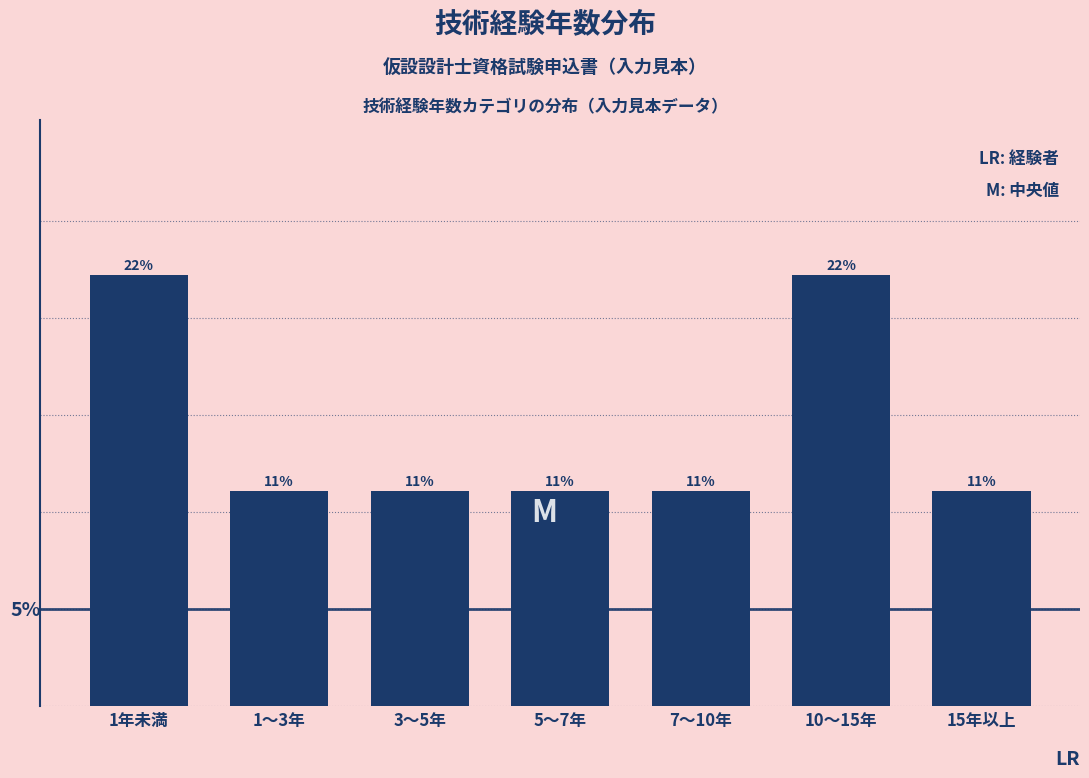

Are the bars horizontal?

No